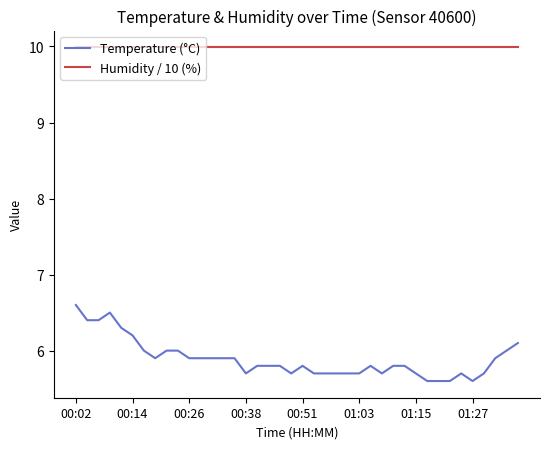

True or false: Temperature (°C) and Humidity / 10 (%) cross at least once.

False